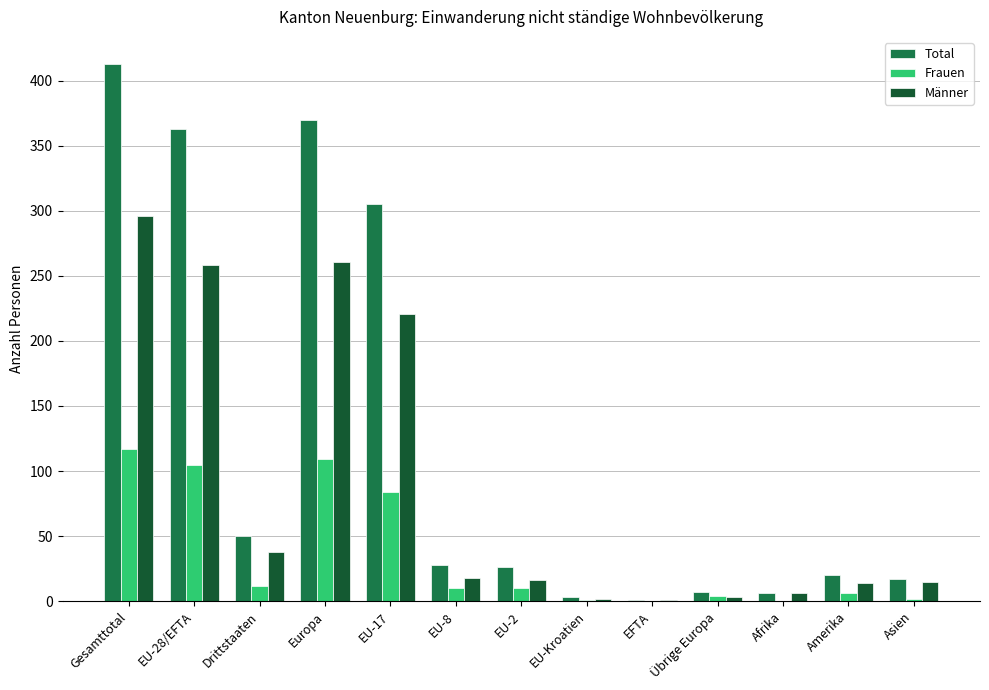

What is the sum of all Total values?

1609